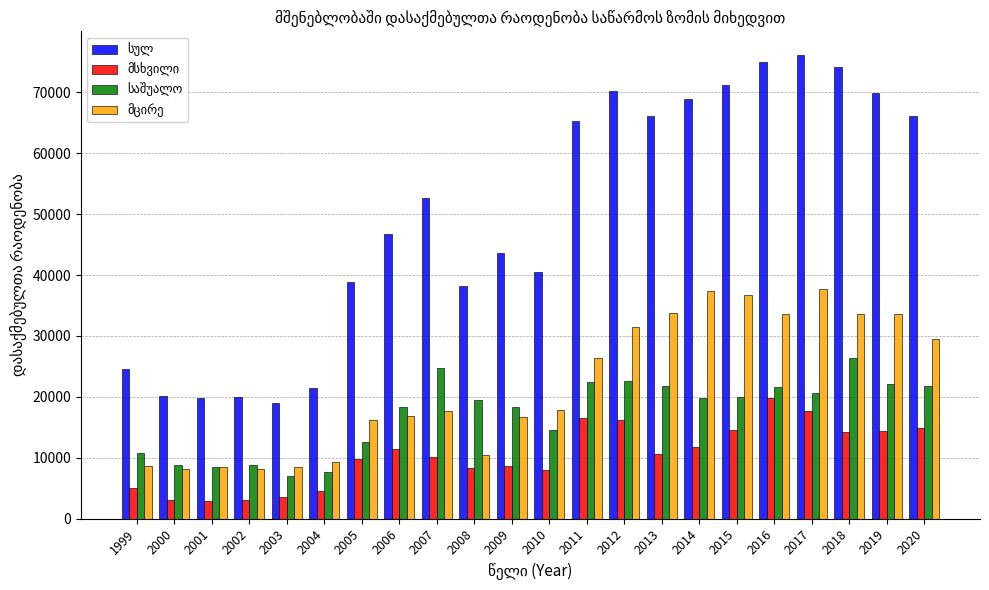

What is the total value across all series at 2011?

130656